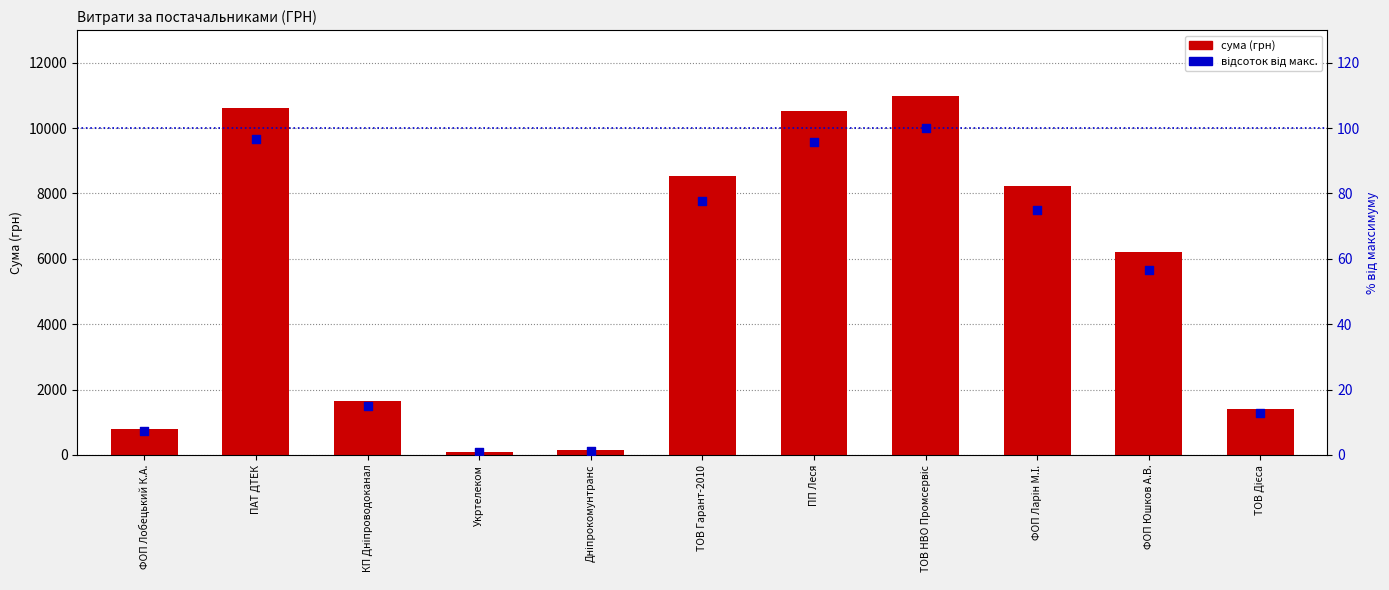

What are all the series names shown in the legend?

сума (грн), відсоток від макс.